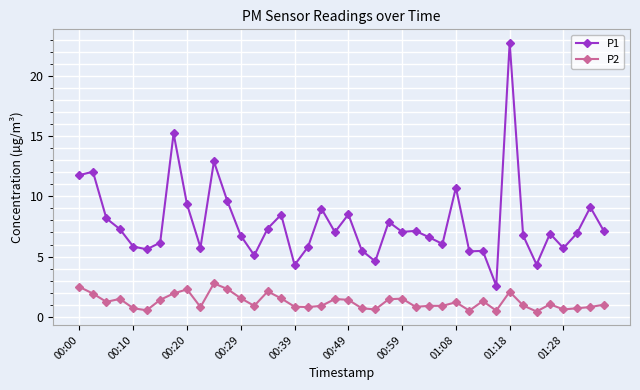

What is the sum of all P1 values?

310.5